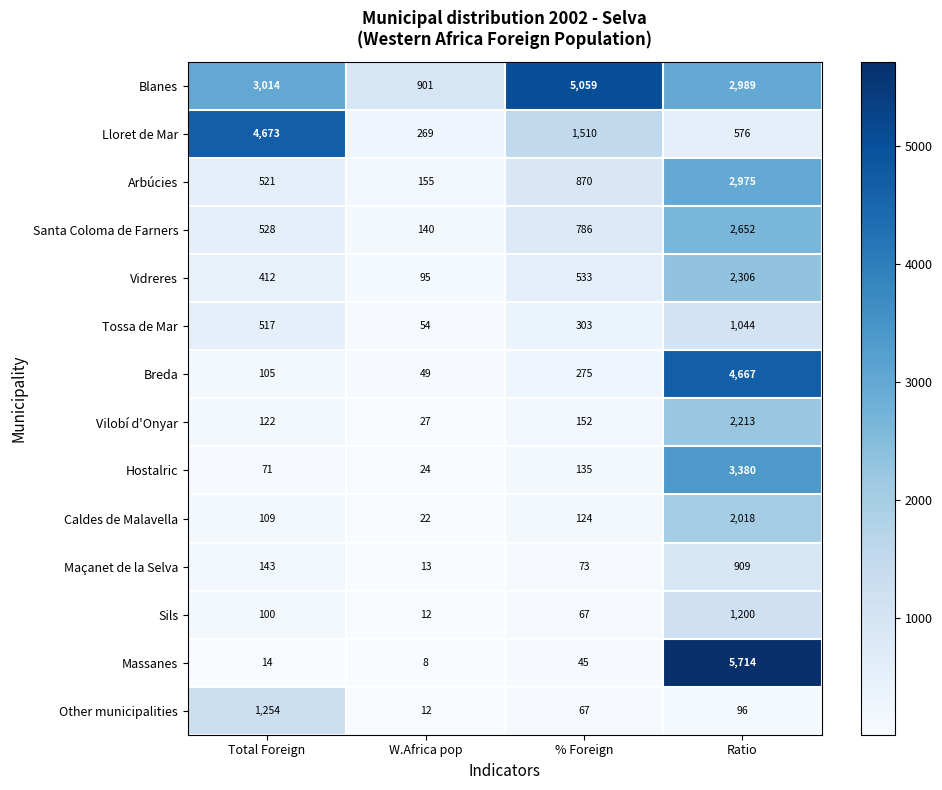

What is the difference between the Massanes values at W.Africa pop and Ratio?

5706